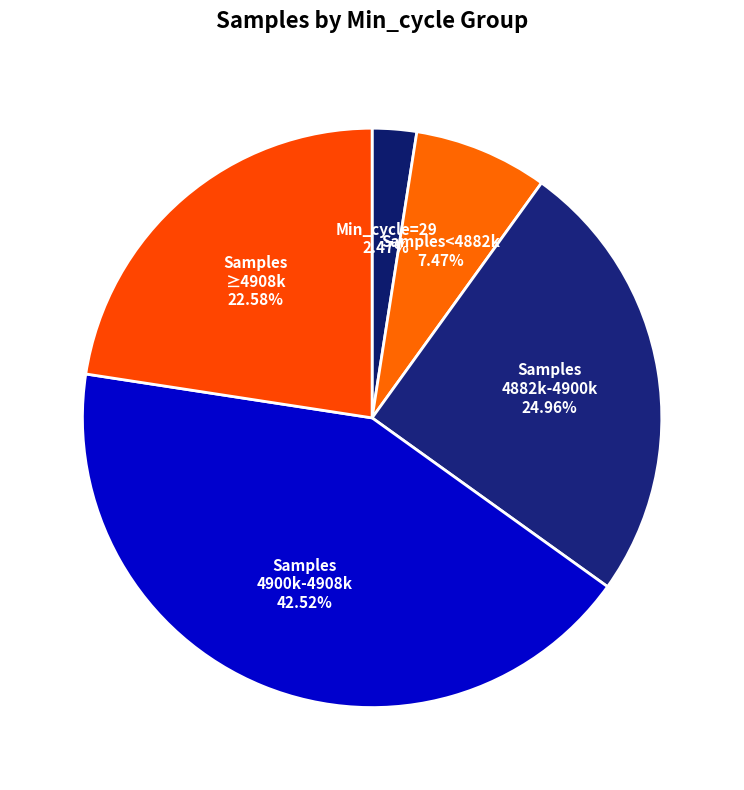

Is there a majority slice in this chart?

No